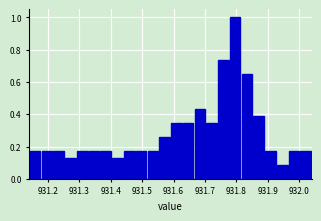

Read against the x-axis, roughly where is the centre of the tallest bar?

931.80